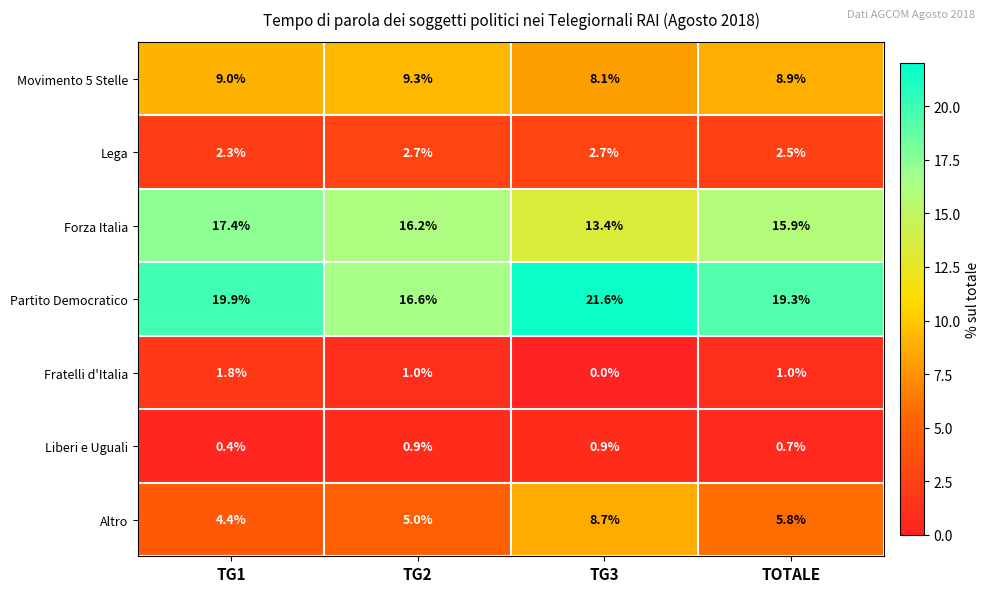

At TG3, list the series in order from largest to smallest.

Partito Democratico, Forza Italia, Altro, Movimento 5 Stelle, Lega, Liberi e Uguali, Fratelli d'Italia